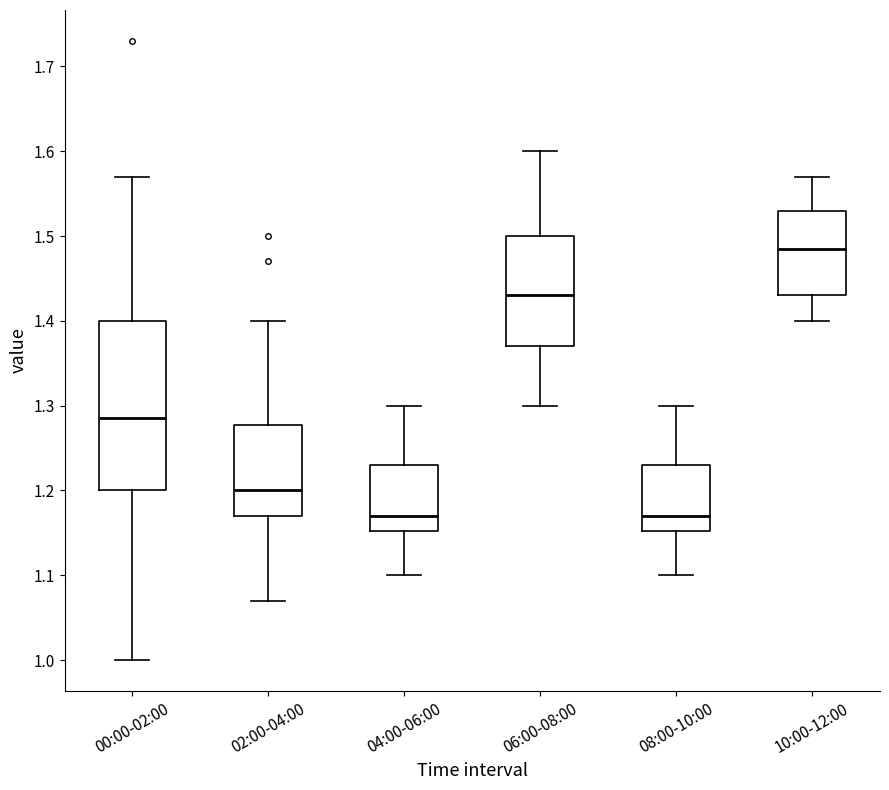

Which box's median line is the highest?

10:00-12:00